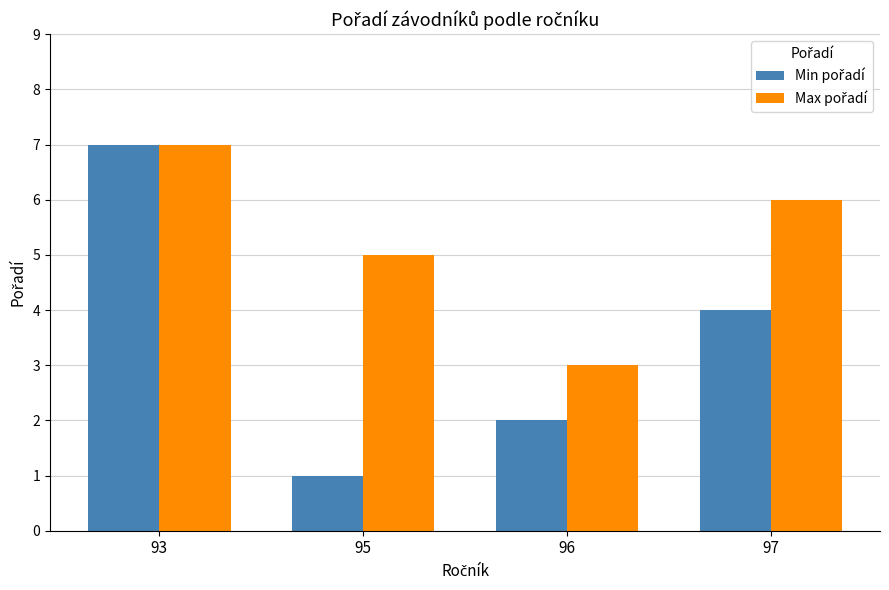

What is the total value across all series at 96?

5